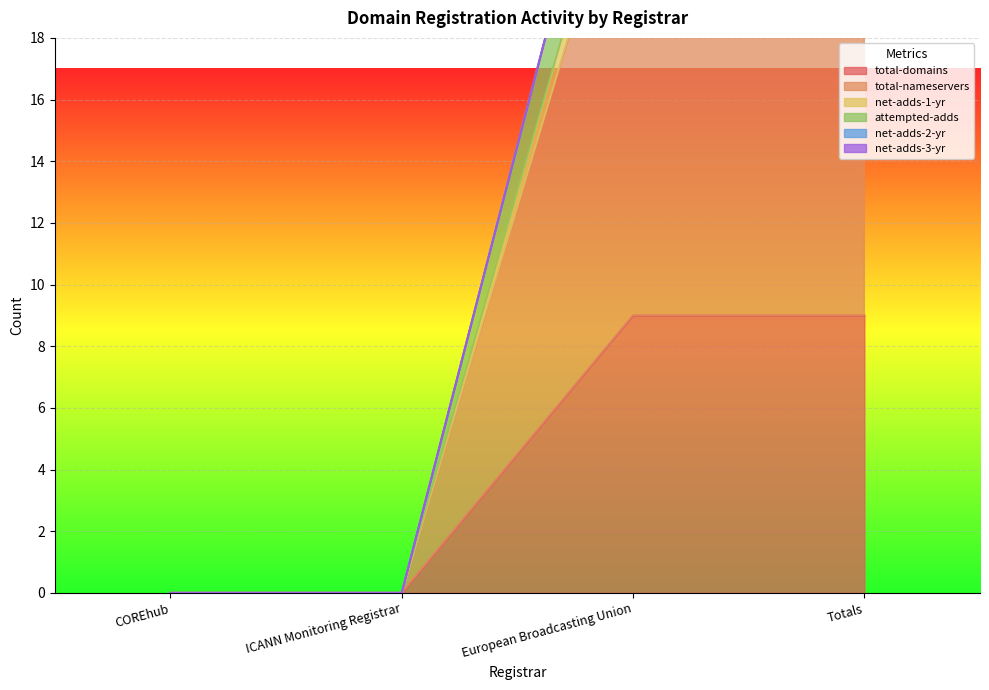

True or false: total-nameservers has a value of 25 at Totals.

True